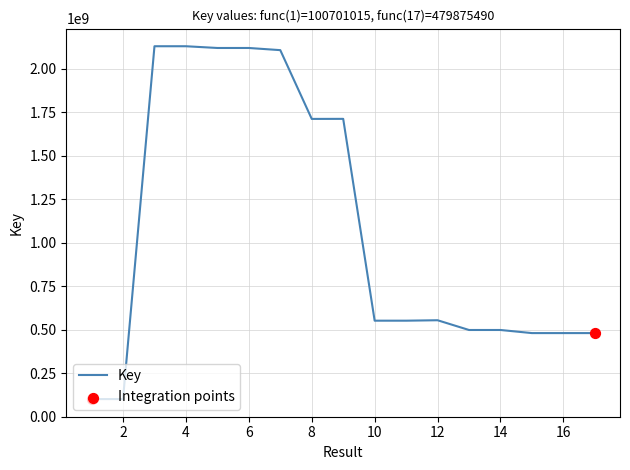

What is the difference between the maximum and minimum values?

2027441767